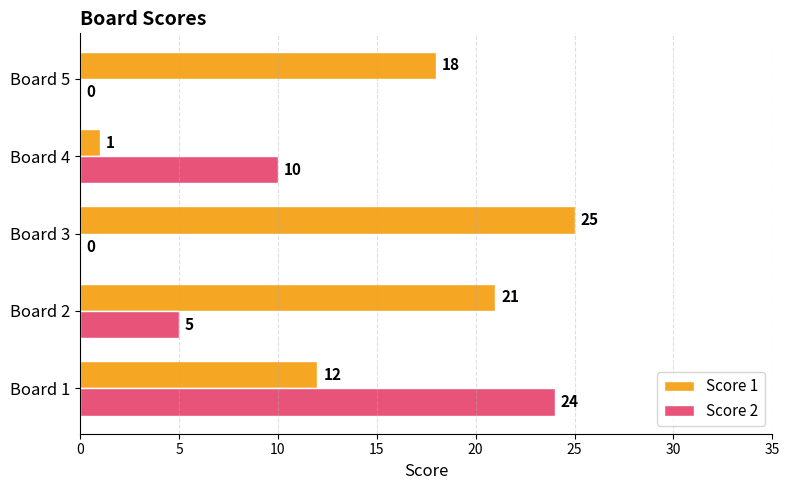

At which label is Score 1 closest to 13?

Board 1